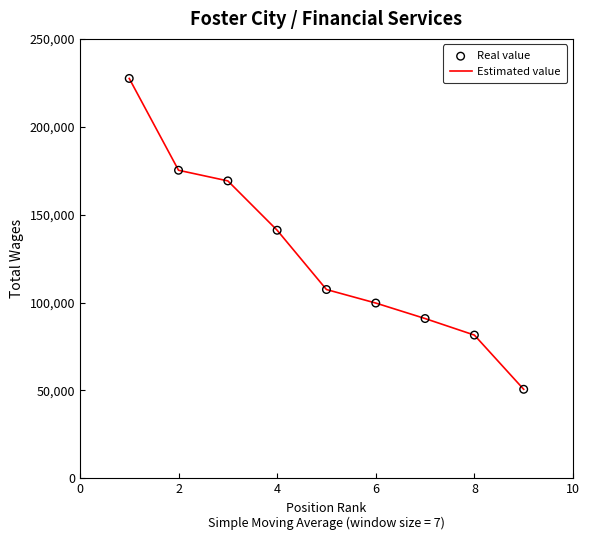

What is the smallest value displayed?

50623